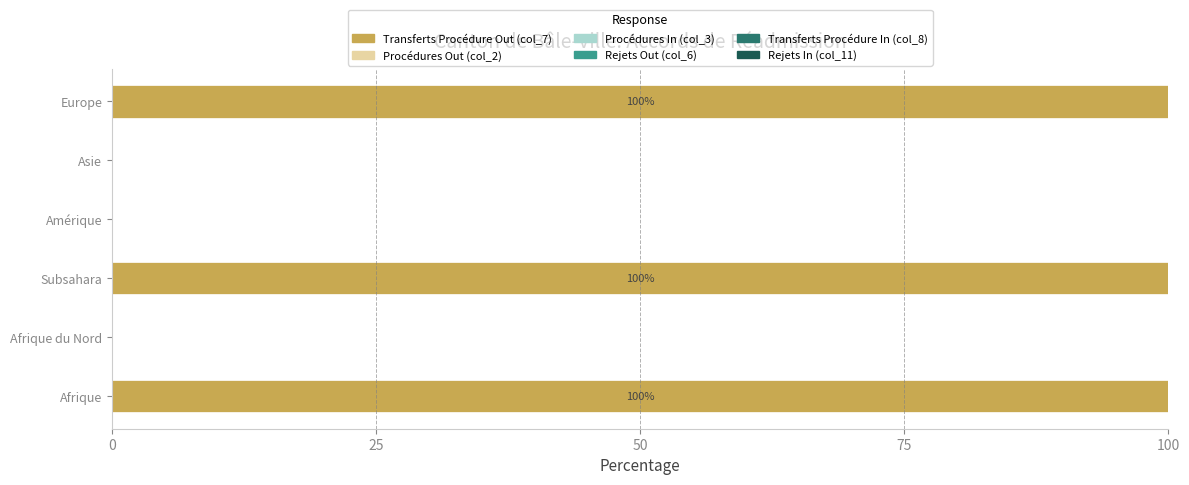

The chart shows a value of 29 at Europe. True or false?

False